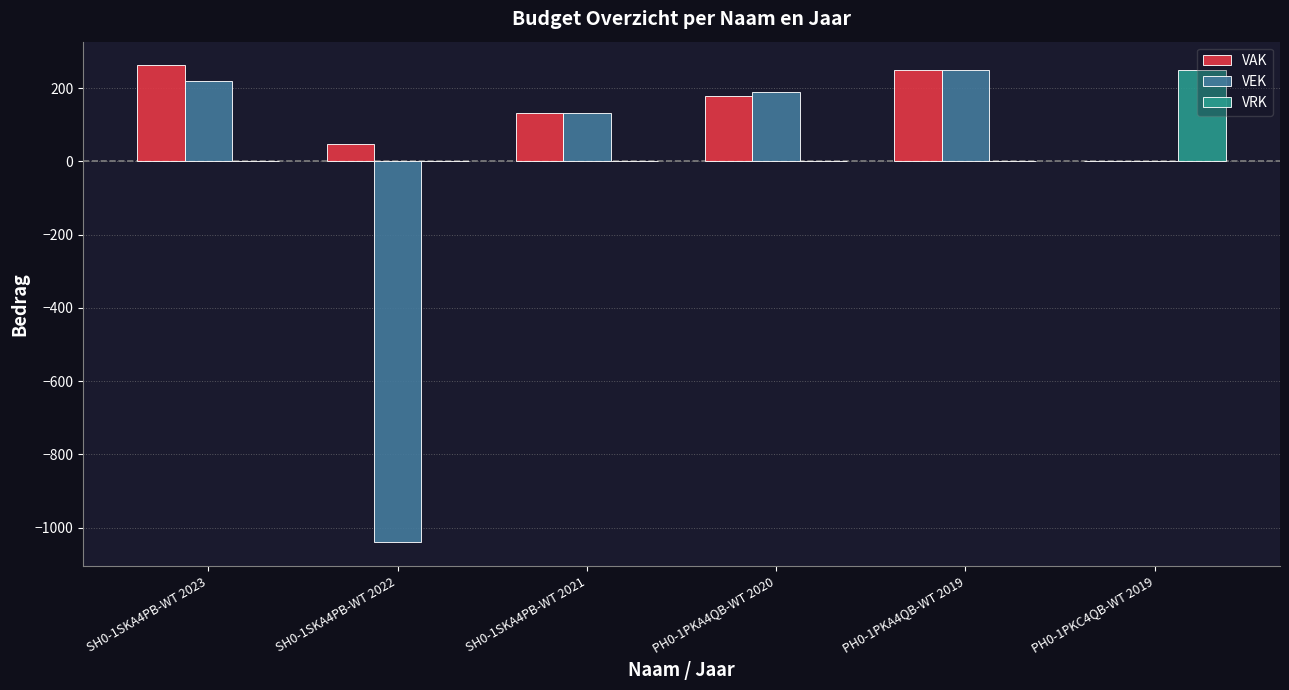

Which series has the widest spread of values?

VEK